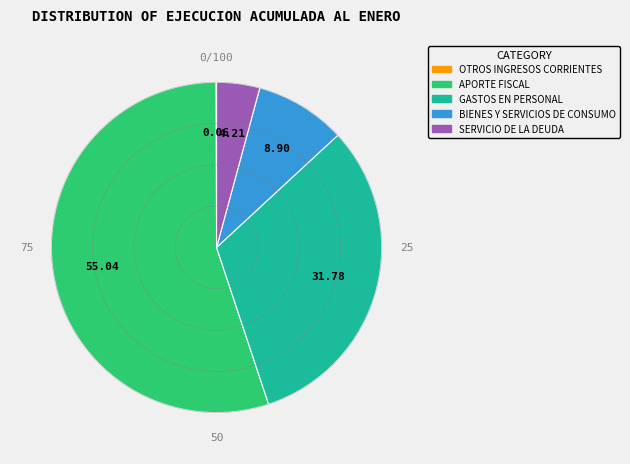

Approximately how many times larger is the value at GASTOS EN PERSONAL compared to SERVICIO DE LA DEUDA?

7.5